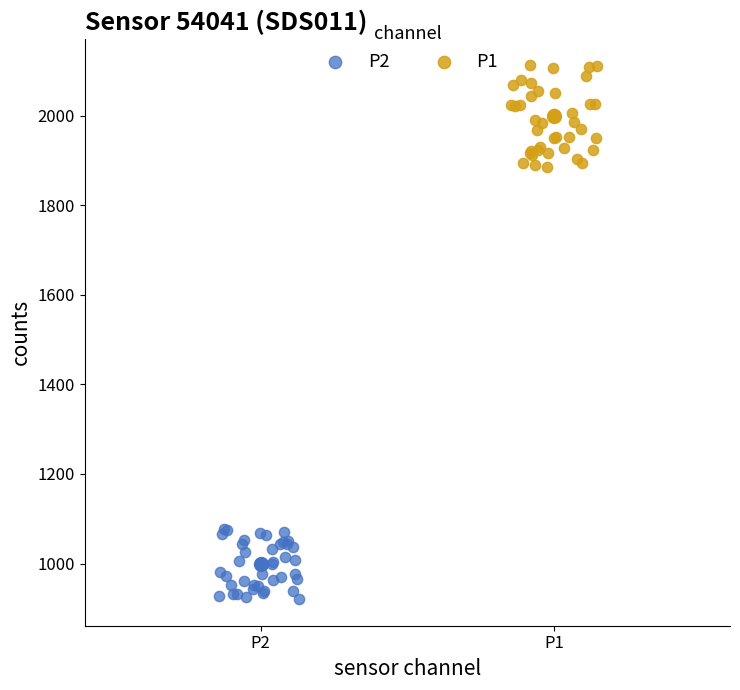

Which series reaches the maximum Y coordinate?

P1